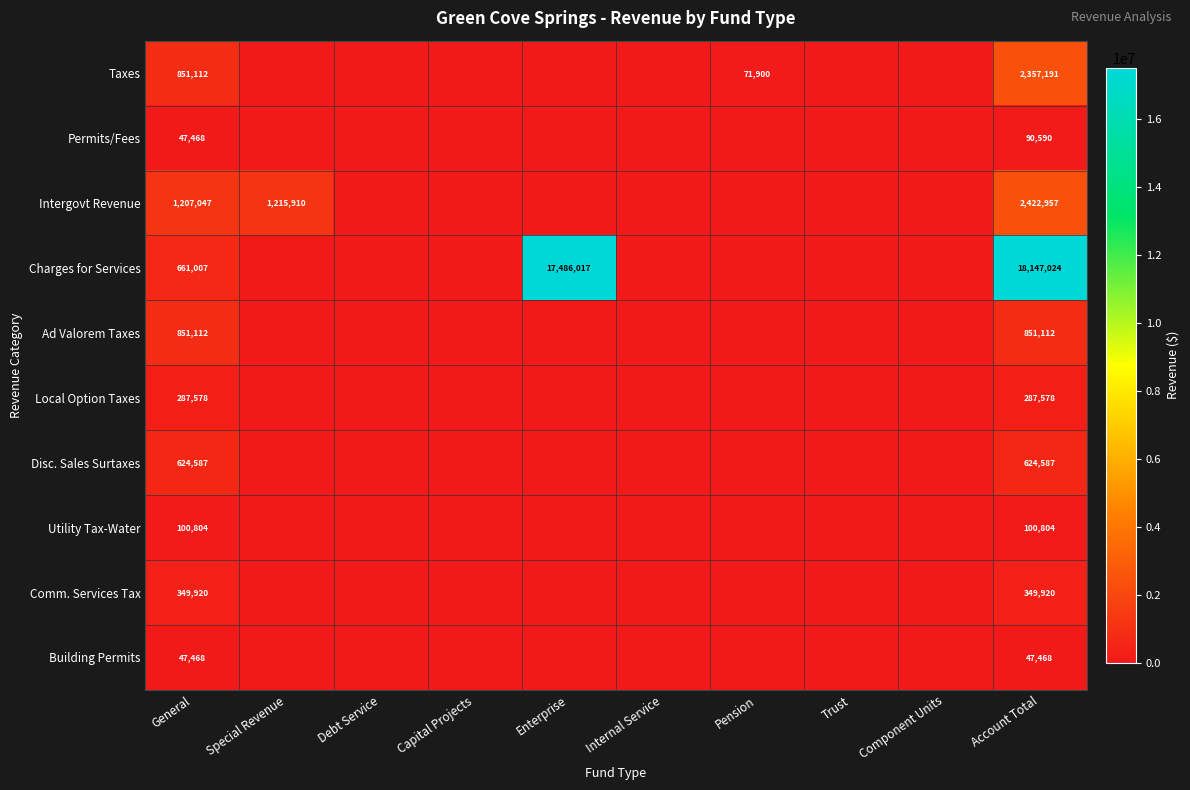

At Capital Projects, list the series in order from smallest to largest.

Taxes, Permits/Fees, Intergovt Revenue, Charges for Services, Ad Valorem Taxes, Local Option Taxes, Disc. Sales Surtaxes, Utility Tax-Water, Comm. Services Tax, Building Permits